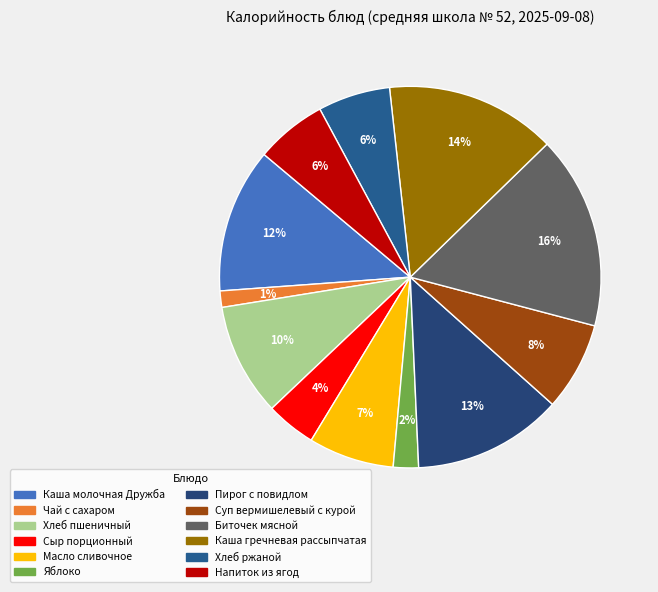

Rank the categories by value from lowest to highest.

Чай с сахаром, Яблоко, Сыр порционный, Напиток из ягод, Хлеб ржаной, Масло сливочное, Суп вермишелевый с курой, Хлеб пшеничный, Каша молочная Дружба, Пирог с повидлом, Каша гречневая рассыпчатая, Биточек мясной